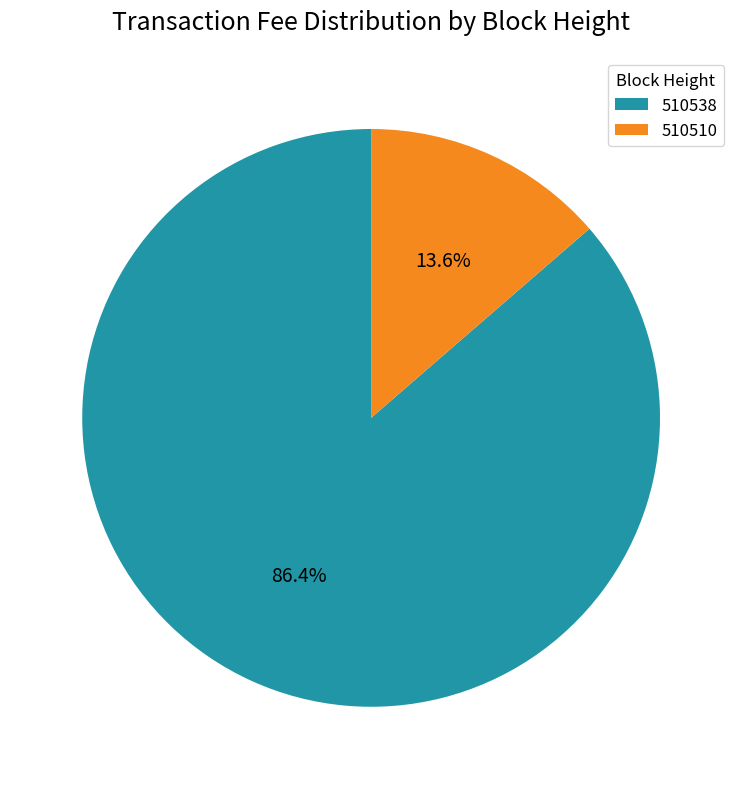

What percentage is the 510538 slice, to the nearest percent?

86%